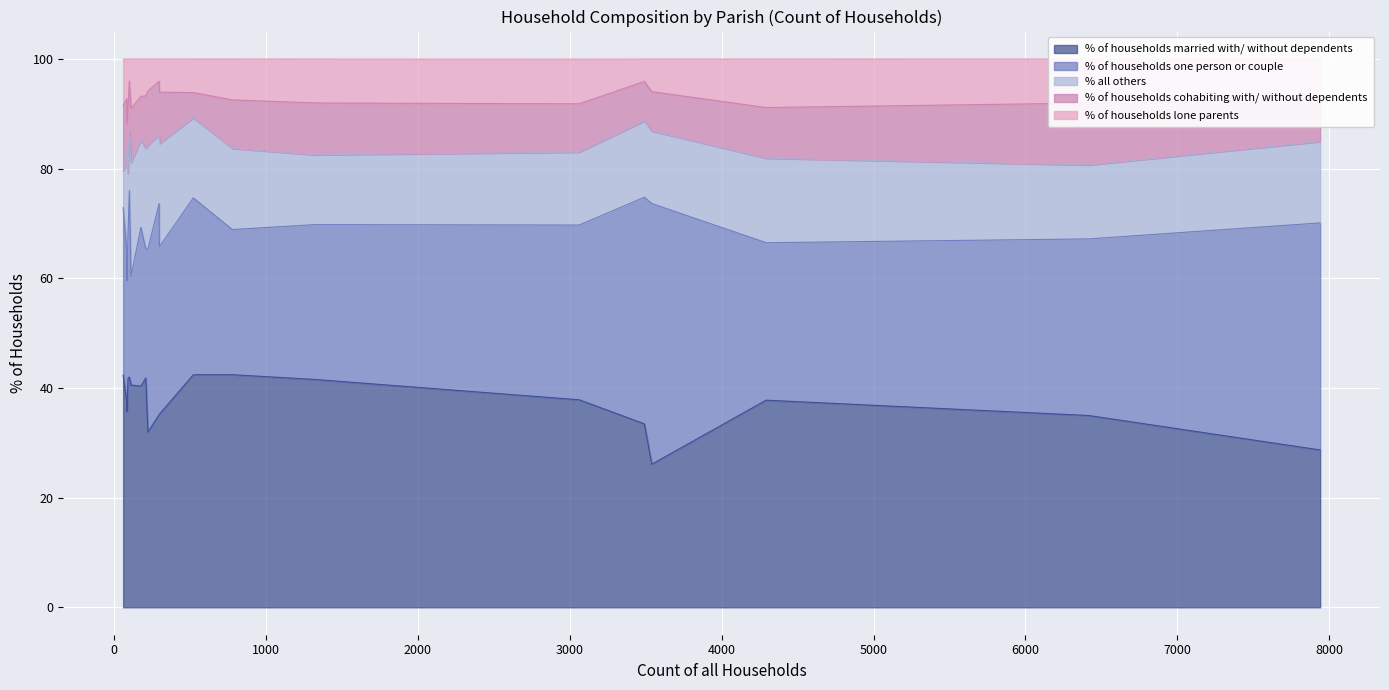

What are all the series names shown in the legend?

% of households married with/ without dependents, % of households one person or couple, % all others, % of households cohabiting with/ without dependents, % of households lone parents